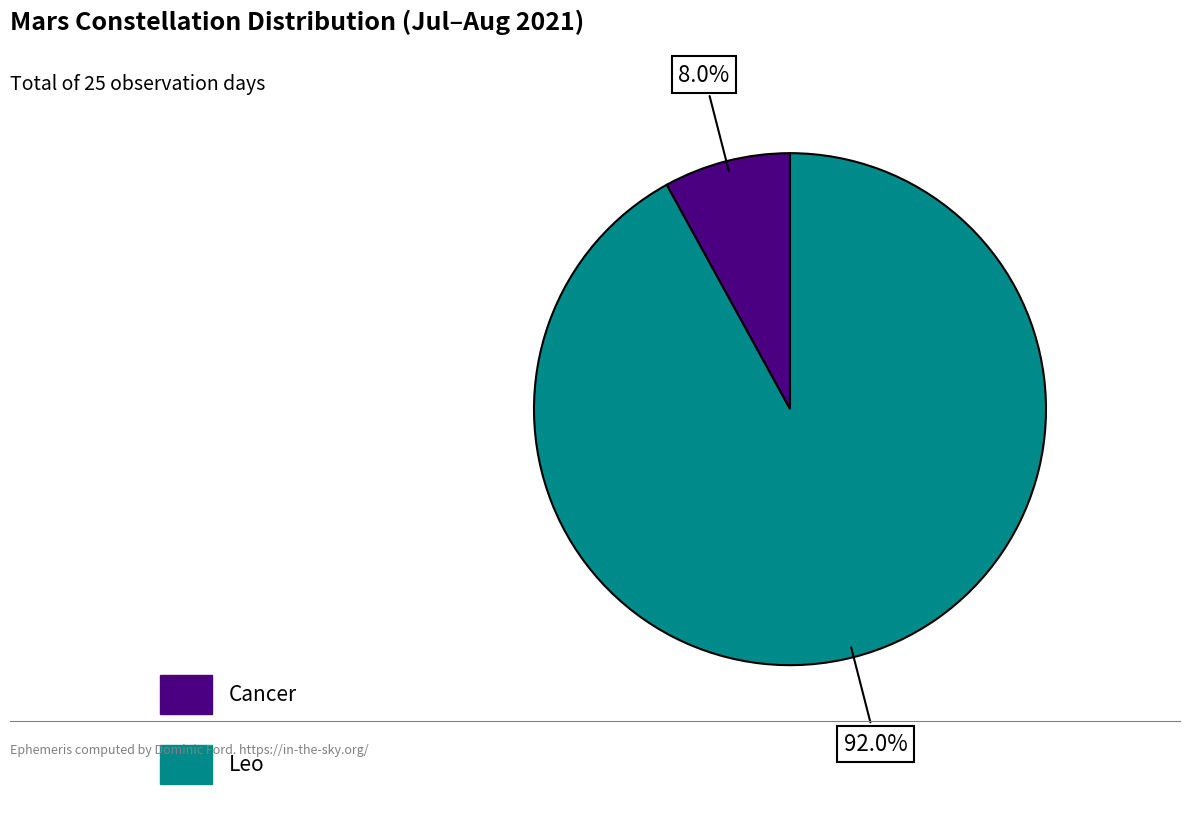

The Cancer slice represents 21% of the pie. True or false?

False